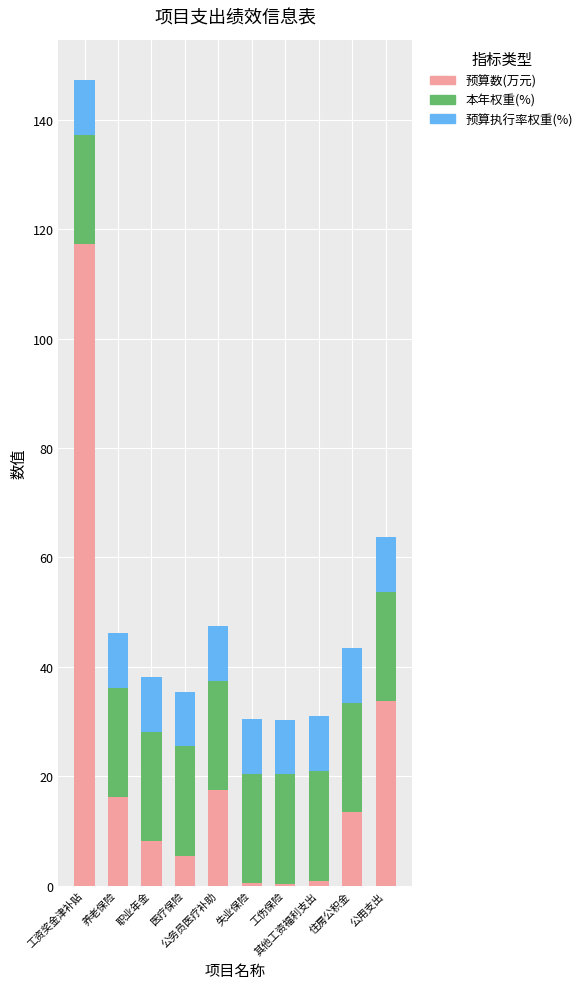

What is the maximum value for 预算数(万元)?

117.3